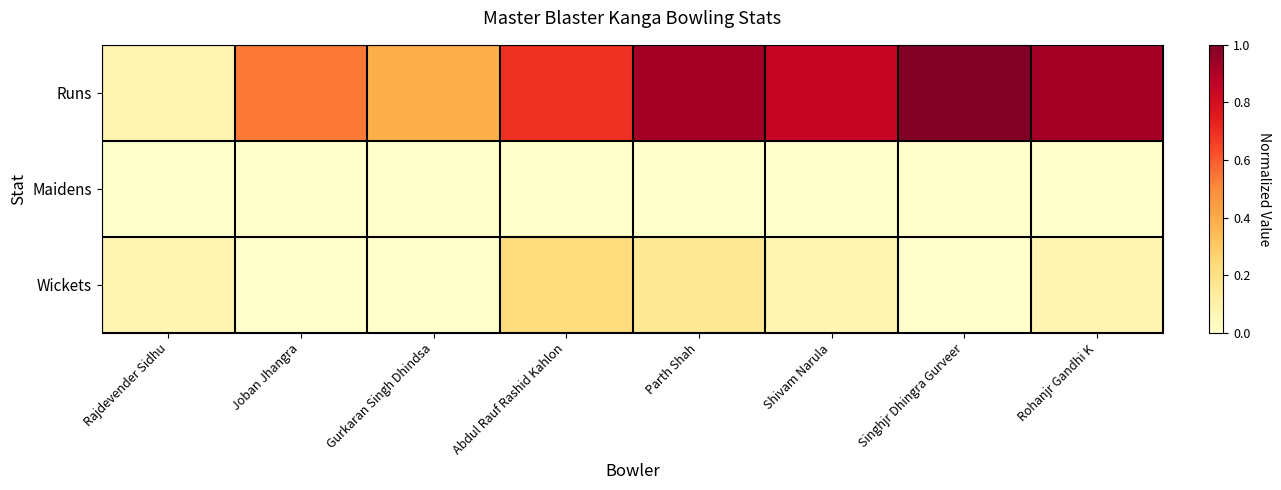

List the series in order of their peak value, highest first.

Runs, Wickets, Maidens